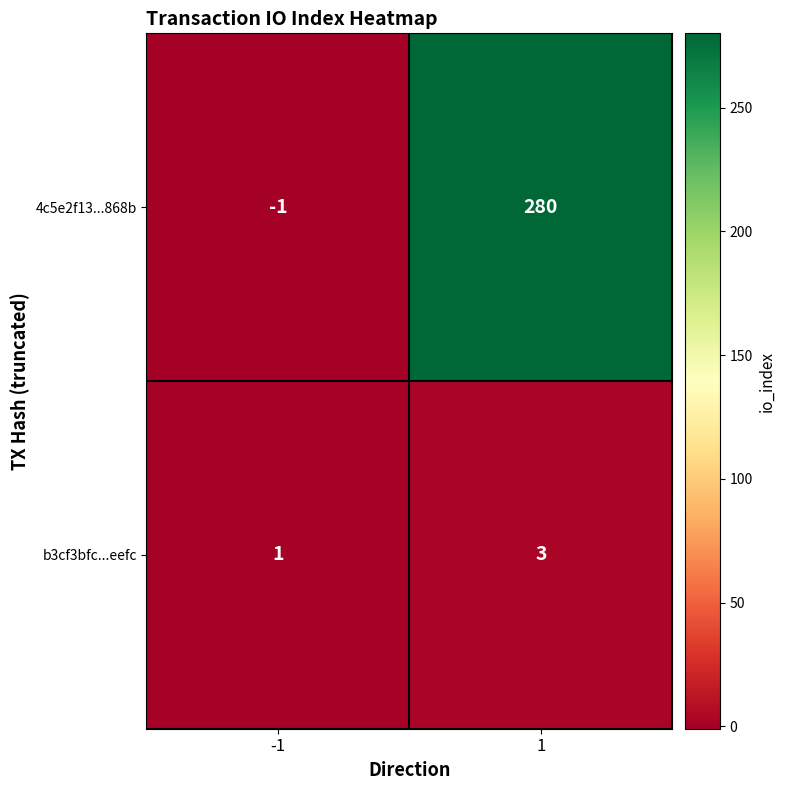

Which series has the largest total across all categories?

4c5e2f13...868b